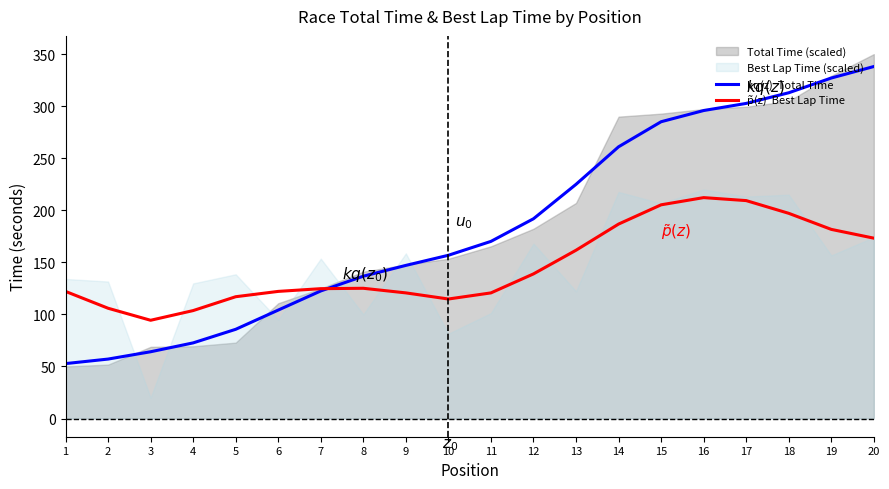

Reading left to right, list all the values displayed in this chart.

kq(z)  Total Time: 1=52.7	2=57.1	3=64.1	4=72.6	5=85.7	6=104.1	7=122.5	8=136.7	9=147.1	10=156.8	11=170.1	12=191.9	13=224.9	14=261.0	15=285.0	16=295.8	17=302.6	18=312.9	19=327.0	20=338.1
p̃(z)  Best Lap Time: 1=122.1	2=105.9	3=94.3	4=103.7	5=117.0	6=122.1	7=124.7	8=125.1	9=120.7	10=114.8	11=120.6	12=138.9	13=161.6	14=186.7	15=205.2	16=212.2	17=209.3	18=197.1	19=181.6	20=173.2